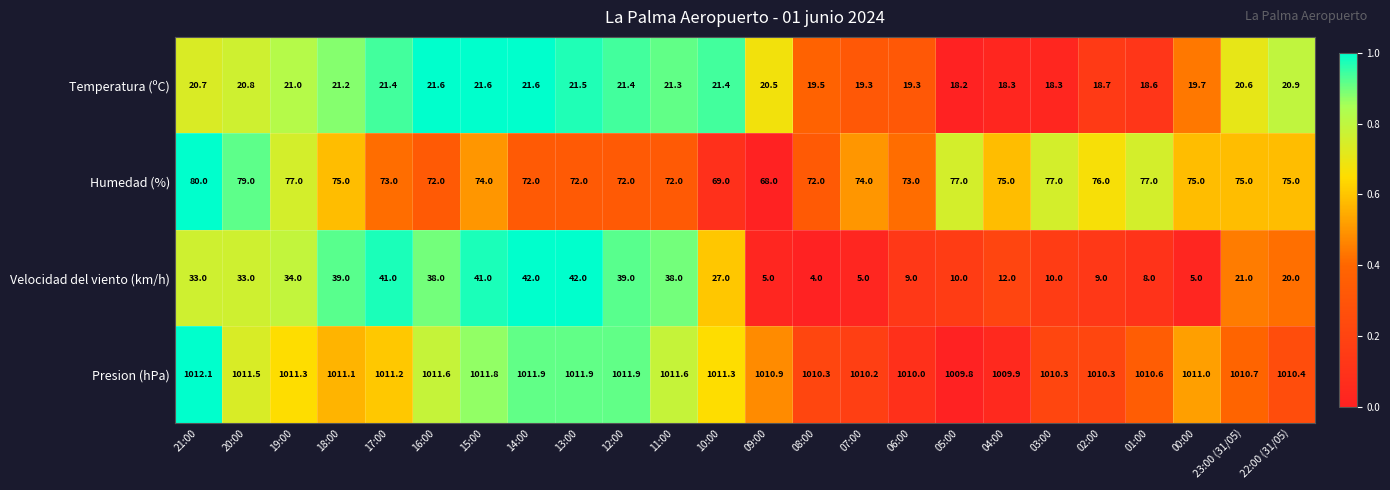

Which series has the widest spread of values?

Velocidad del viento (km/h)